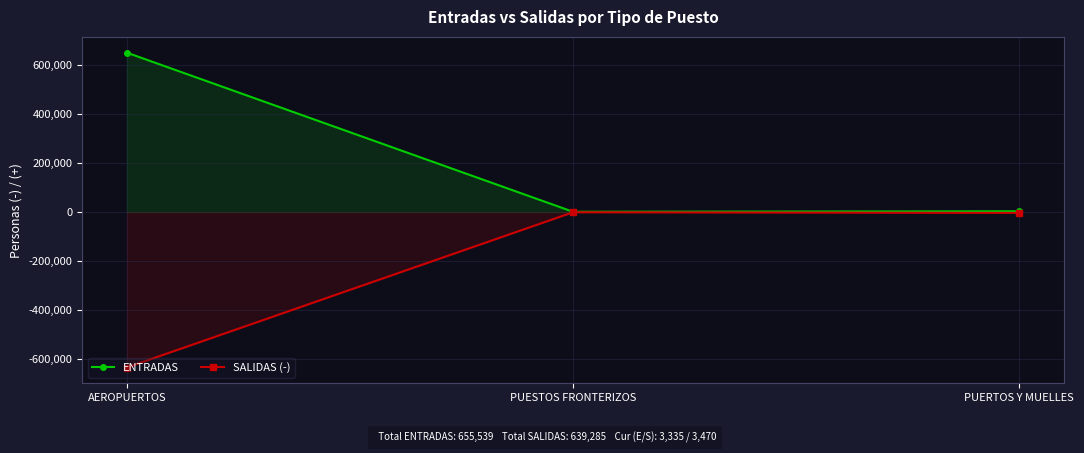

What is the total value across all series at PUESTOS FRONTERIZOS?

362